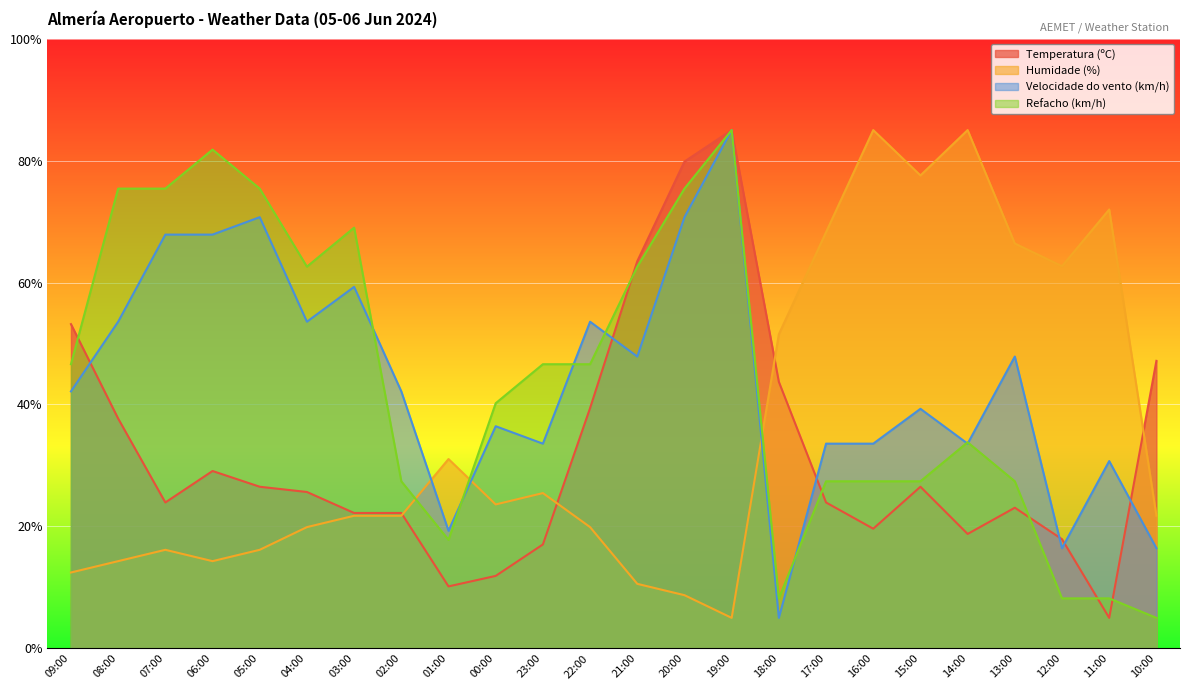

Does the chart display data point markers on the line(s)?

No